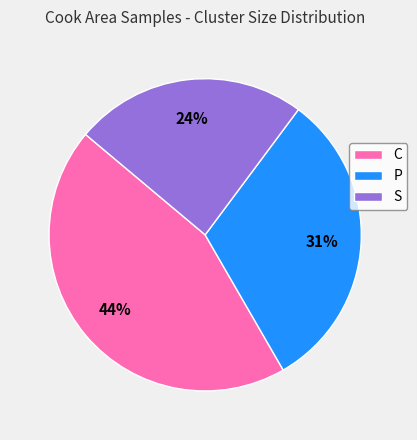

To the nearest percent, what portion does S represent?

24%